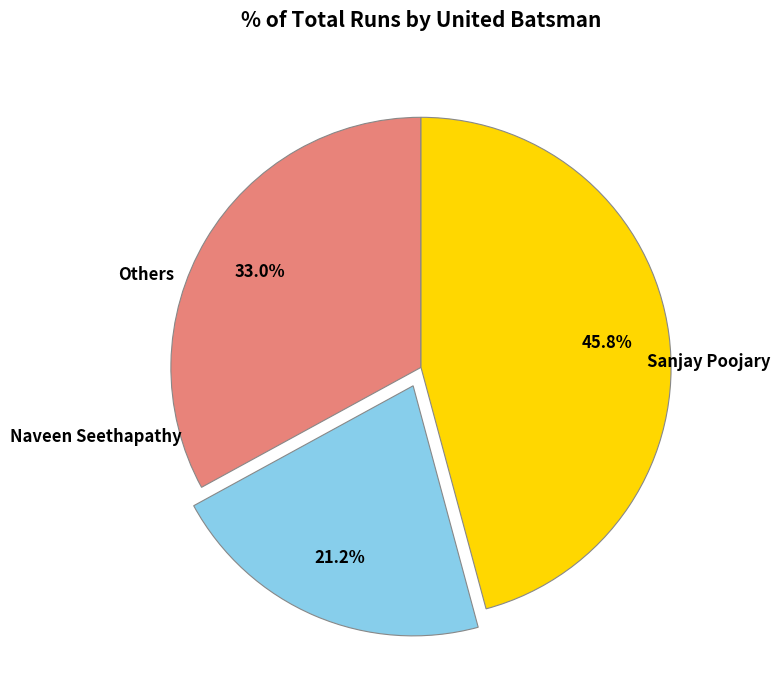

Is there any slice that represents more than half of the pie?

No